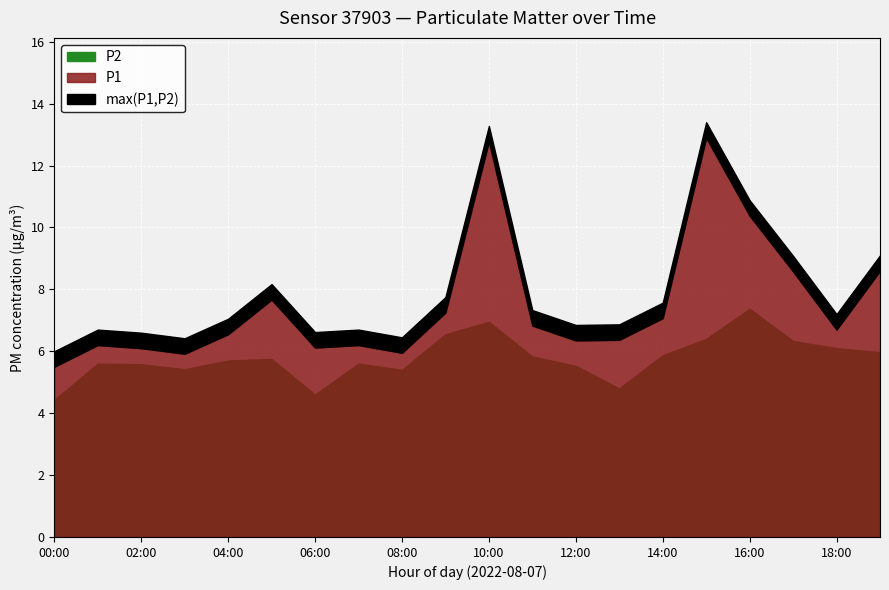

Reading right to left, list all the values displayed in this chart.

P1: 8.6	6.7	8.6	10.4	12.9	7.1	6.4	6.3	6.8	12.8	7.2	6.0	6.2	6.1	7.7	6.5	5.9	6.1	6.2	5.5
P2: 6.0	6.1	6.3	7.4	6.4	5.9	4.8	5.5	5.8	7.0	6.5	5.4	5.6	4.6	5.8	5.7	5.4	5.6	5.6	4.4